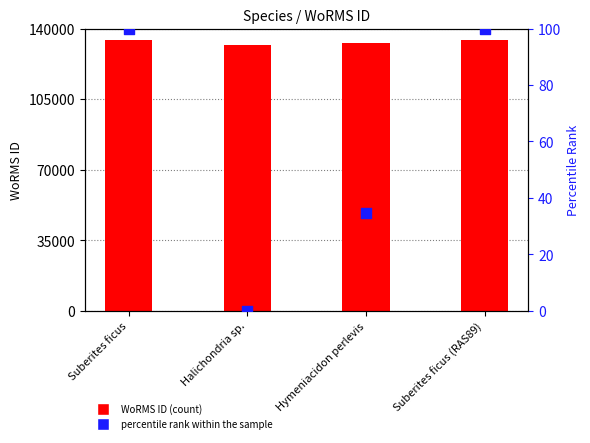

What are all the series names shown in the legend?

WoRMS ID (count), percentile rank within the sample